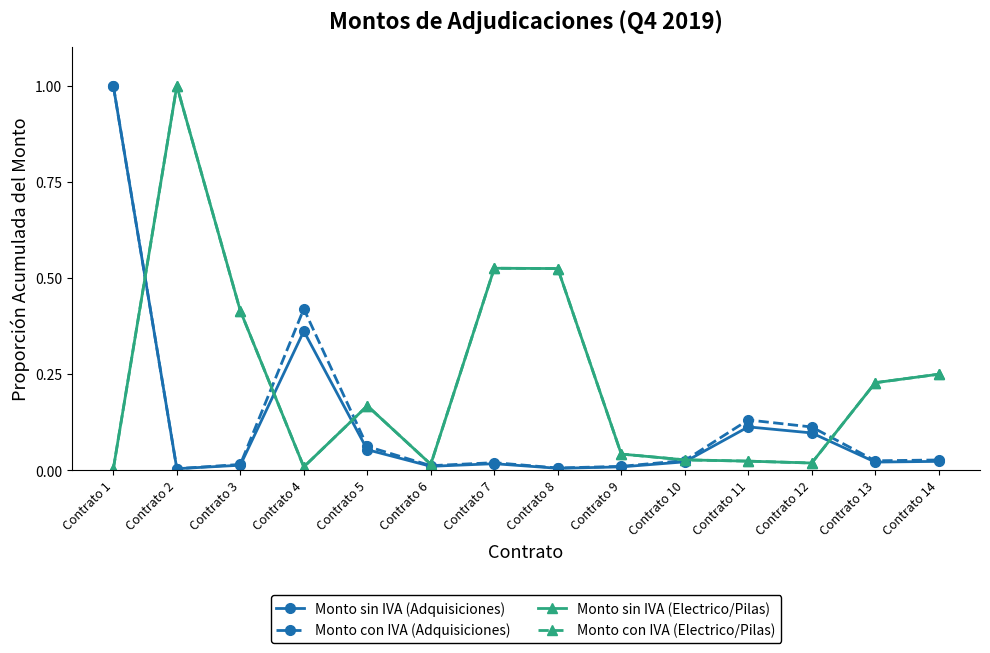

Is this an area chart (filled region under the line)?

No